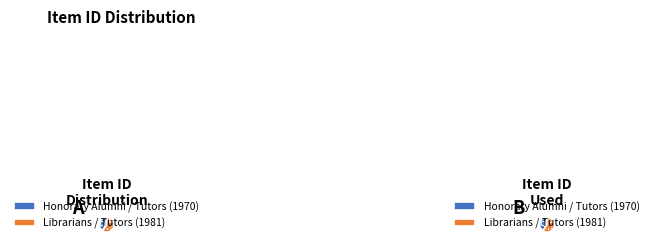

What is the smallest slice in the pie chart?

Honorary Alumni / Tutors (1970)